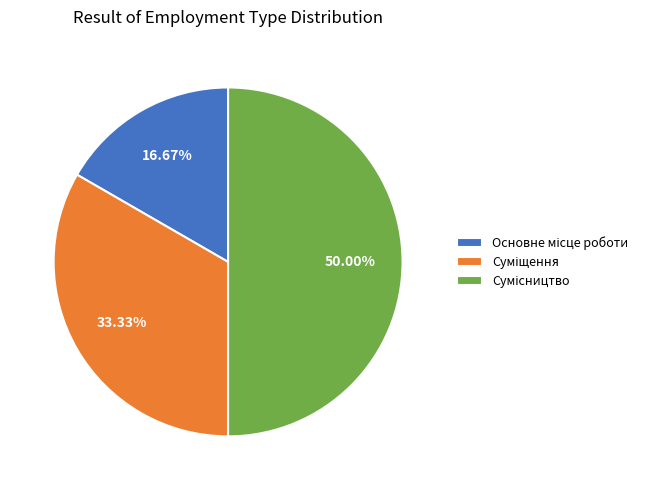

How many segments does this pie chart have?

3